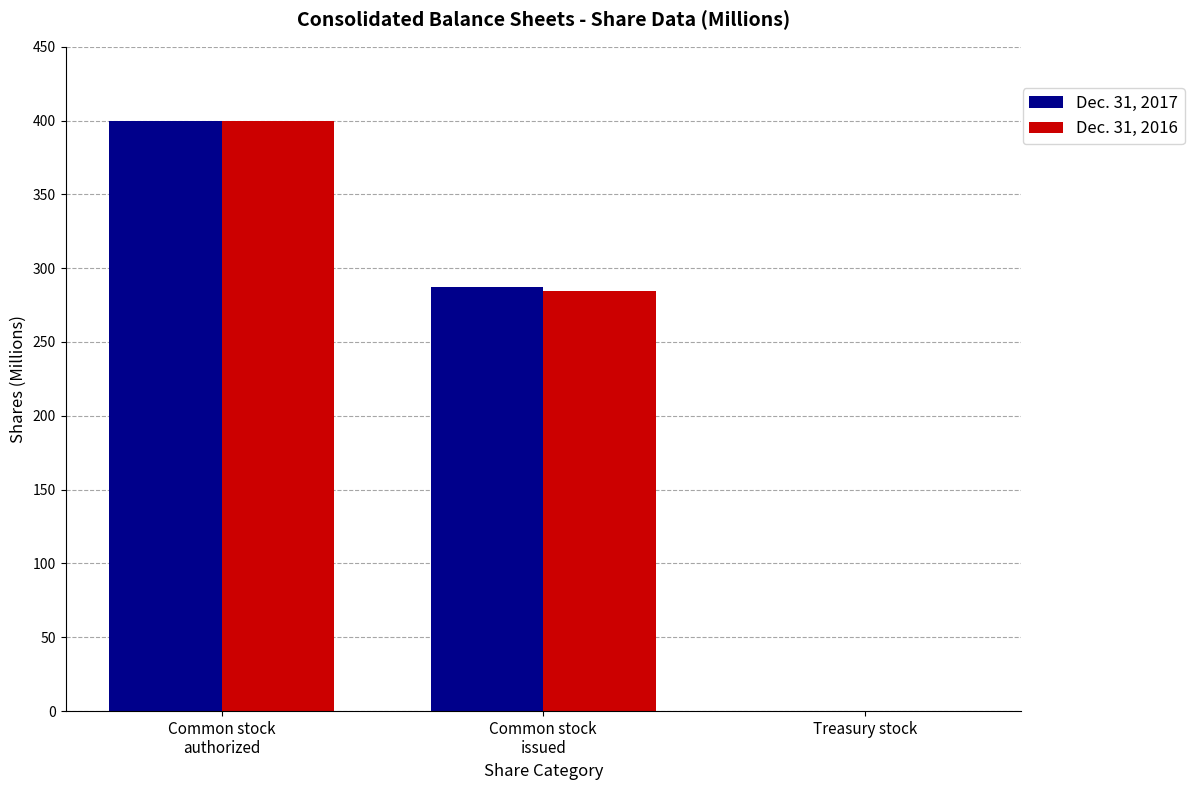

What is the sum of all Dec. 31, 2016 values?

684.2